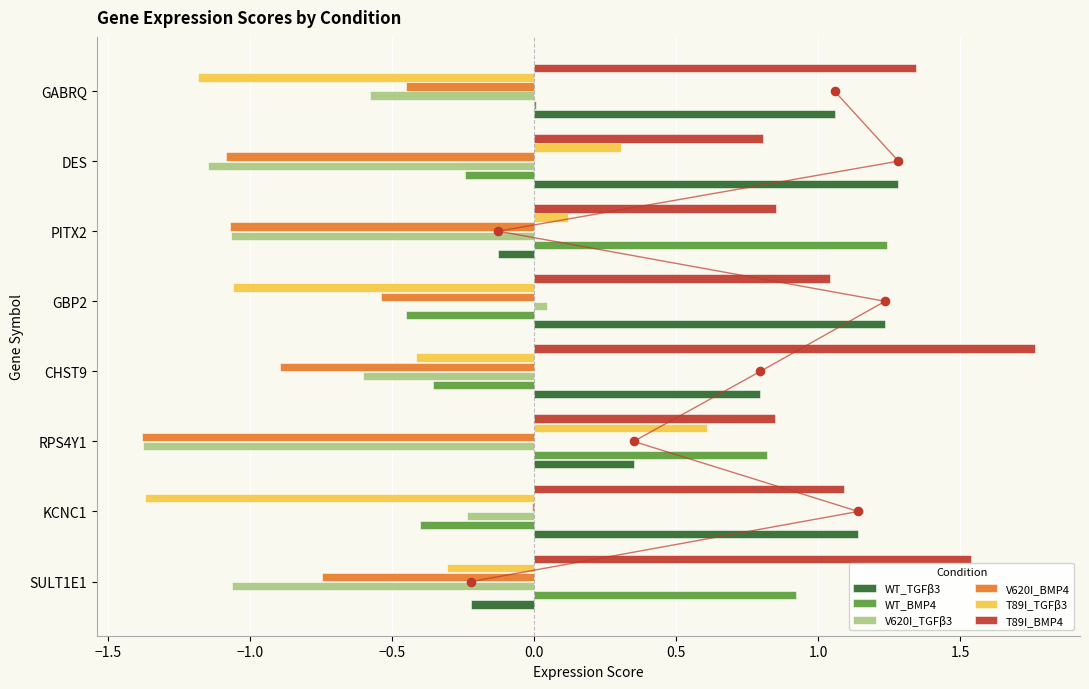

At how many categories does at least one series exceed 0?

8